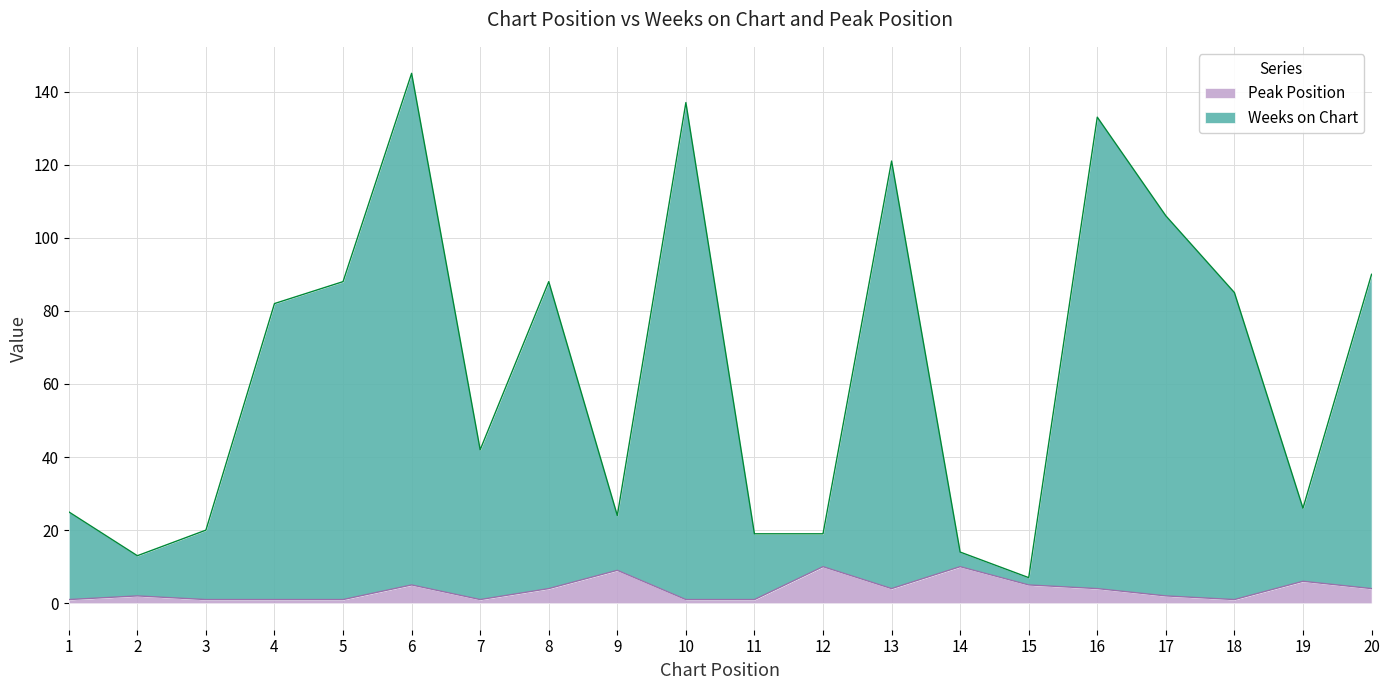

What is the sum of all Weeks on Chart values?

1284